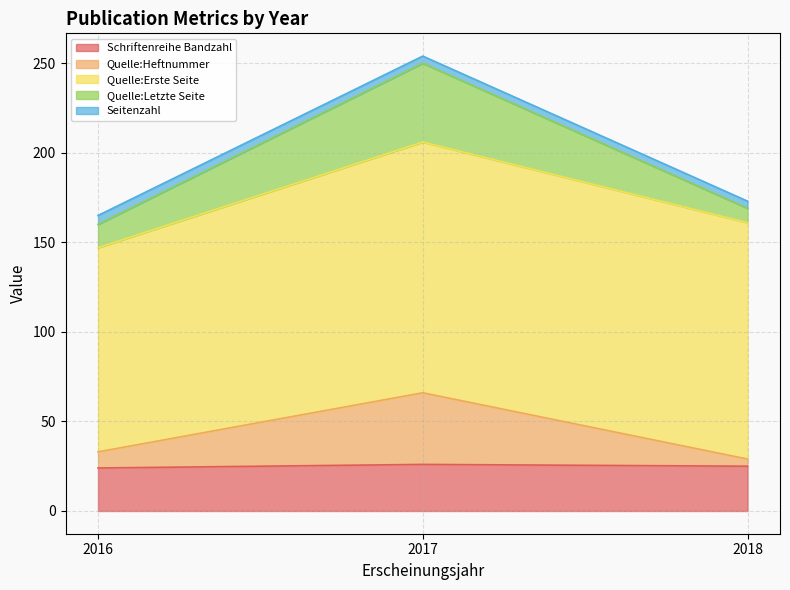

Between 2017 and 2016, which is larger?

2017